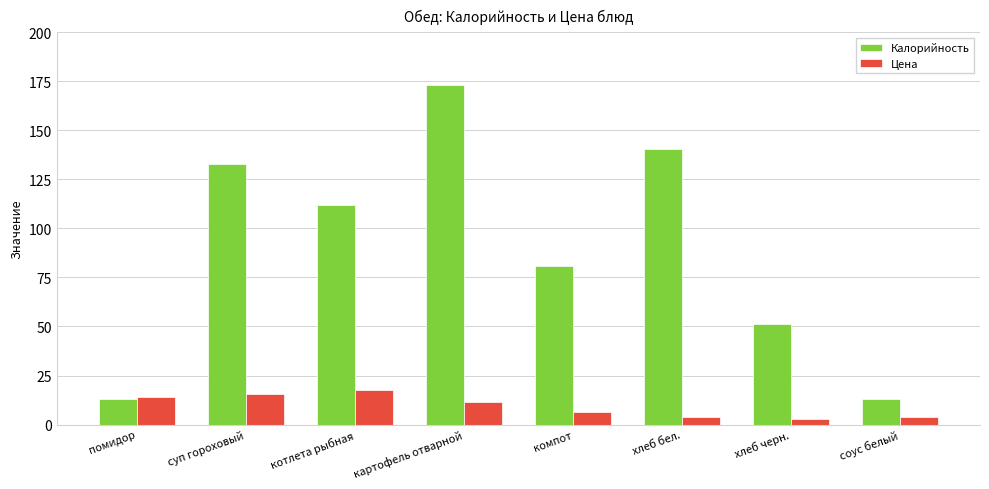

List the series in order of their peak value, highest first.

Калорийность, Цена